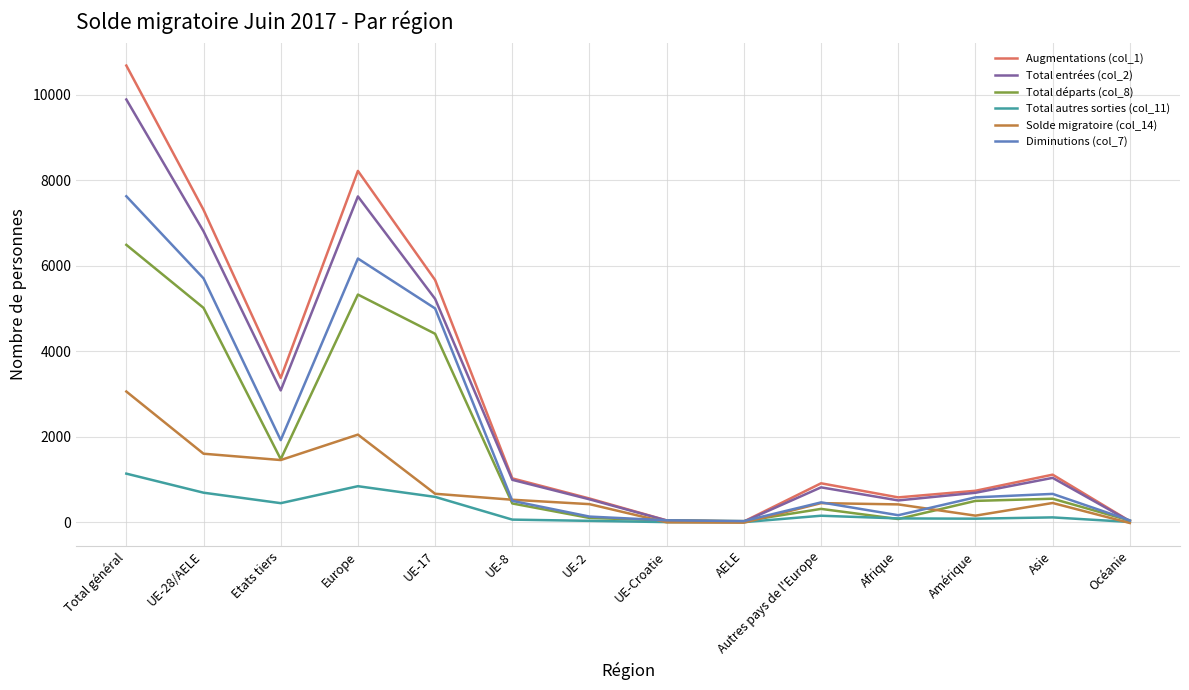

Where is the first local maximum for Total entrées (col_2)?

Europe